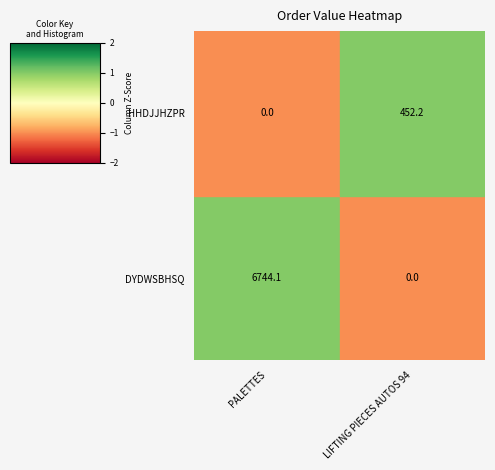

Which series has the largest total across all categories?

DYDWSBHSQ